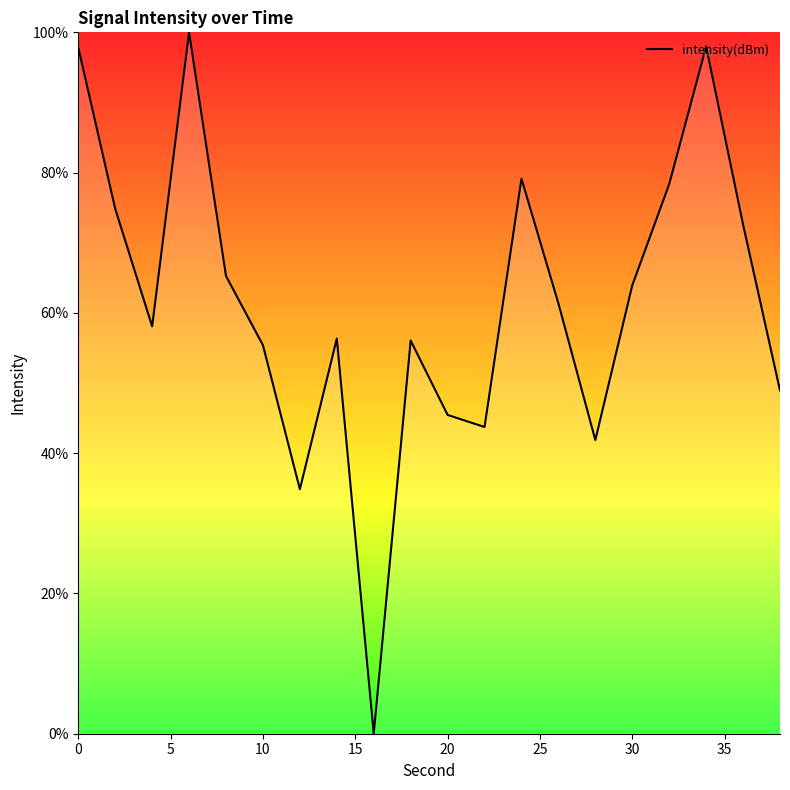

What is the greatest value displayed?

100.0